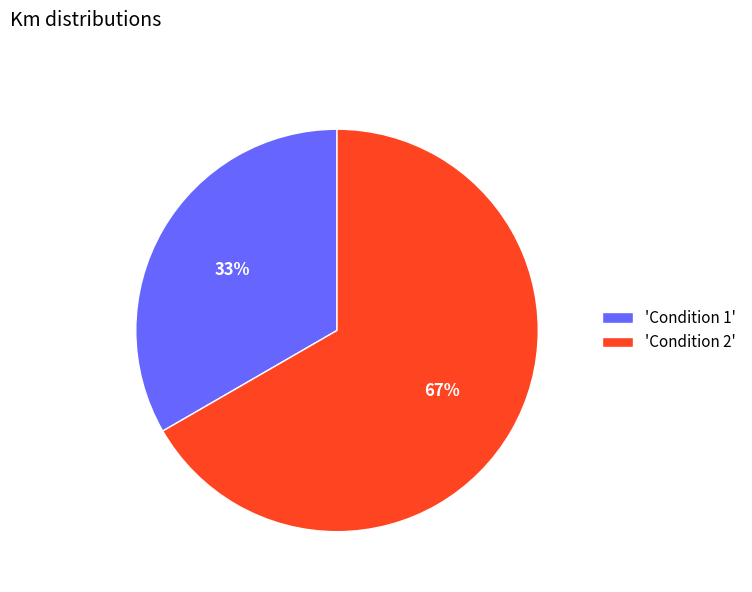

Which has a higher value, 'Condition 2' or 'Condition 1'?

'Condition 2'